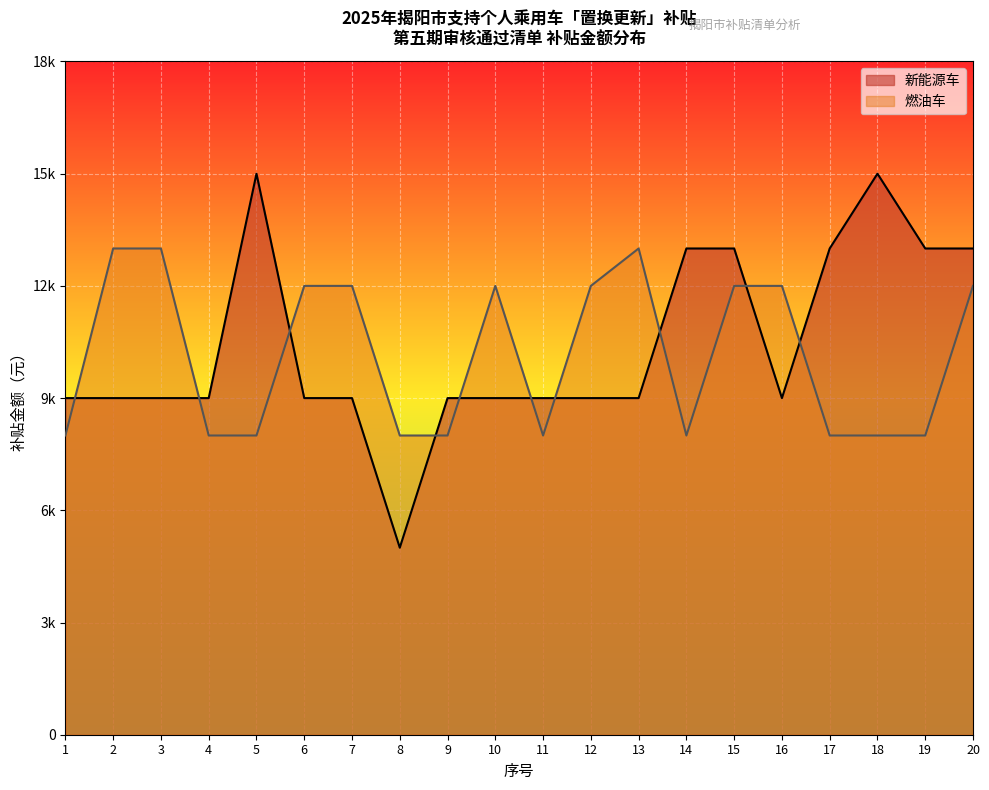

How many data points does each series have?

20